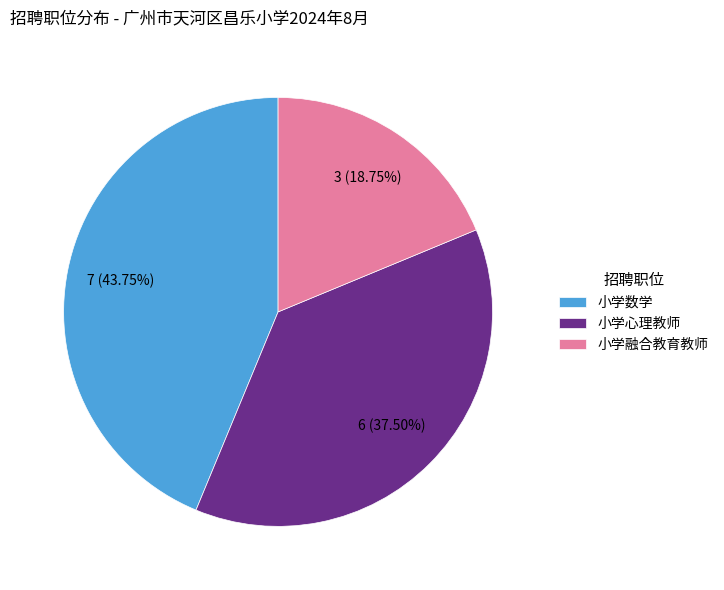

Between 小学数学 and 小学融合教育教师, which is larger?

小学数学